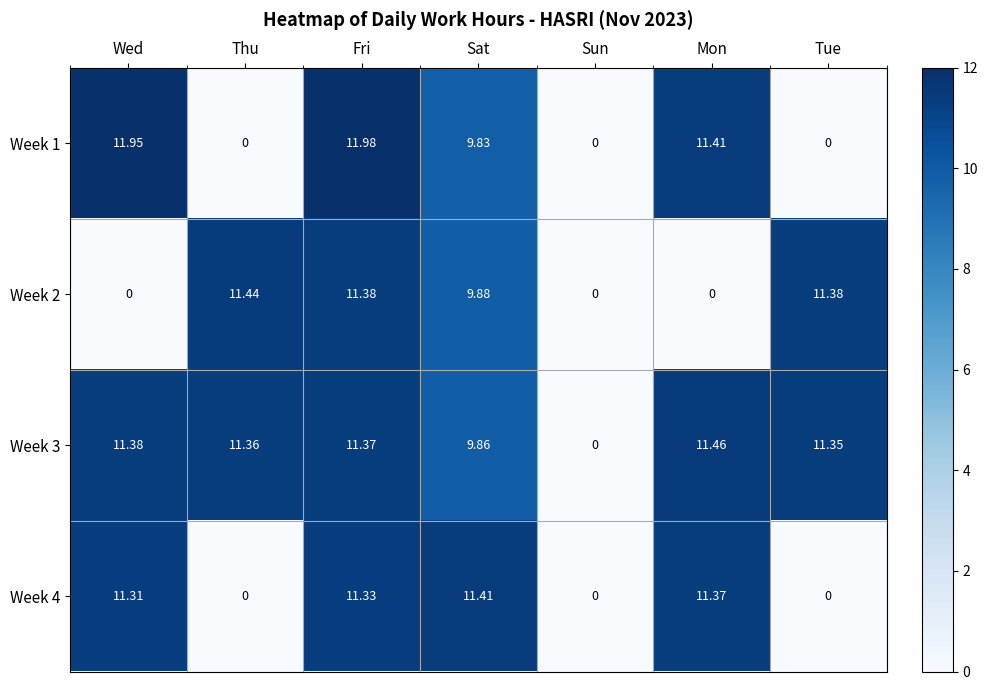

How many positive values does the Week 4 series have?

4